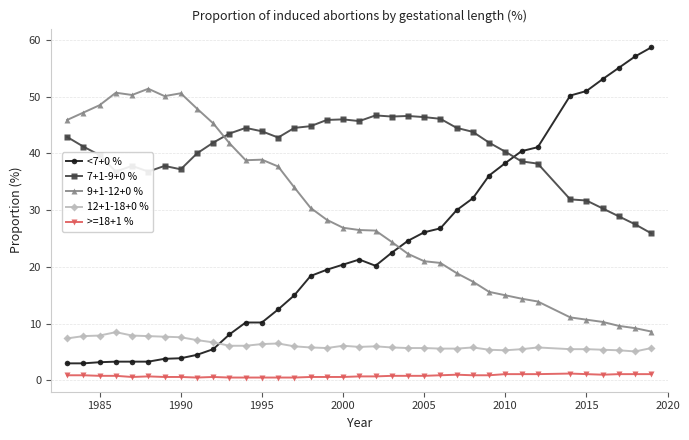

What is the average value of the 7+1-9+0 % series?

40.3